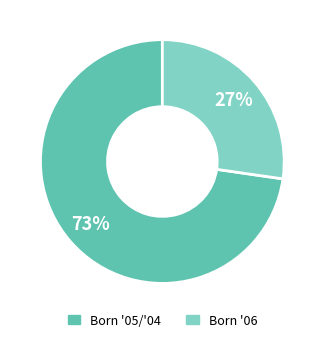

Is there any slice that represents more than half of the pie?

Yes